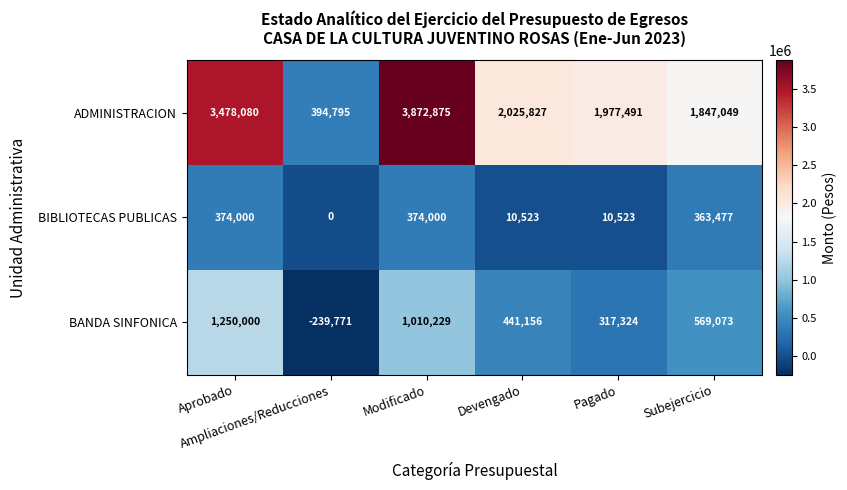

Rank the series by their maximum value, from highest to lowest.

ADMINISTRACION, BANDA SINFONICA, BIBLIOTECAS PUBLICAS